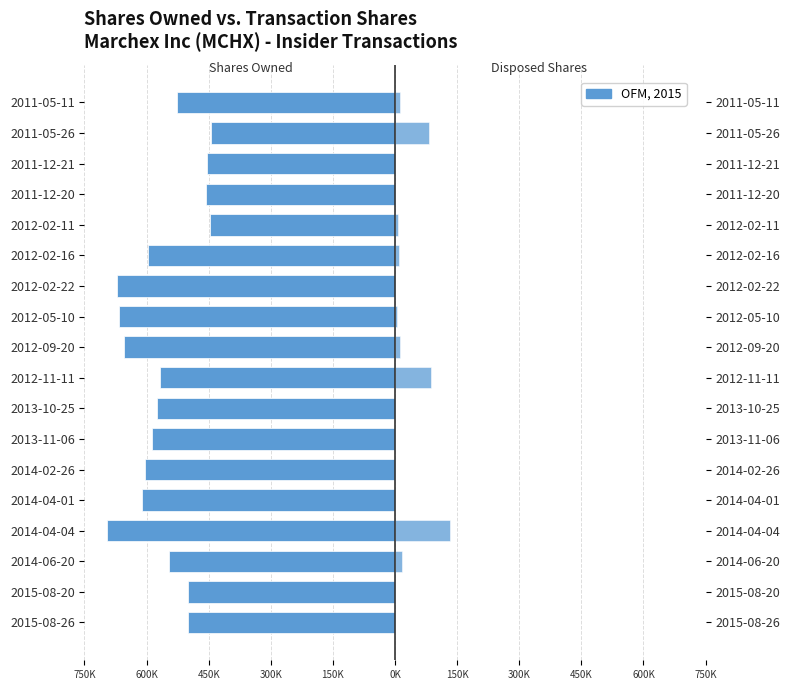

What is the difference between the maximum and second lowest values in the Shares Owned Following Transaction series?

225965